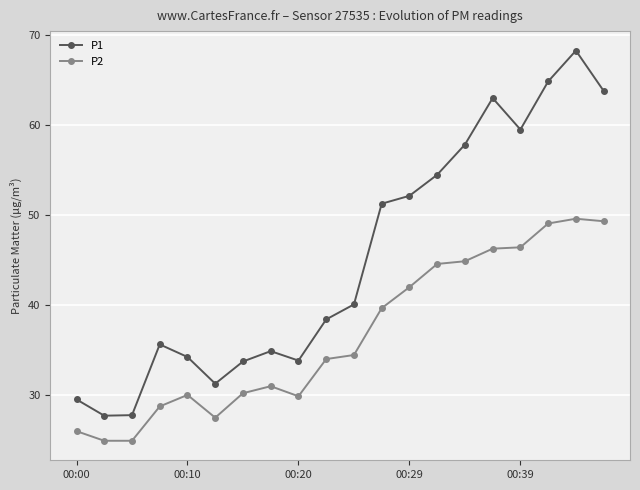

Which series has the widest spread of values?

P1